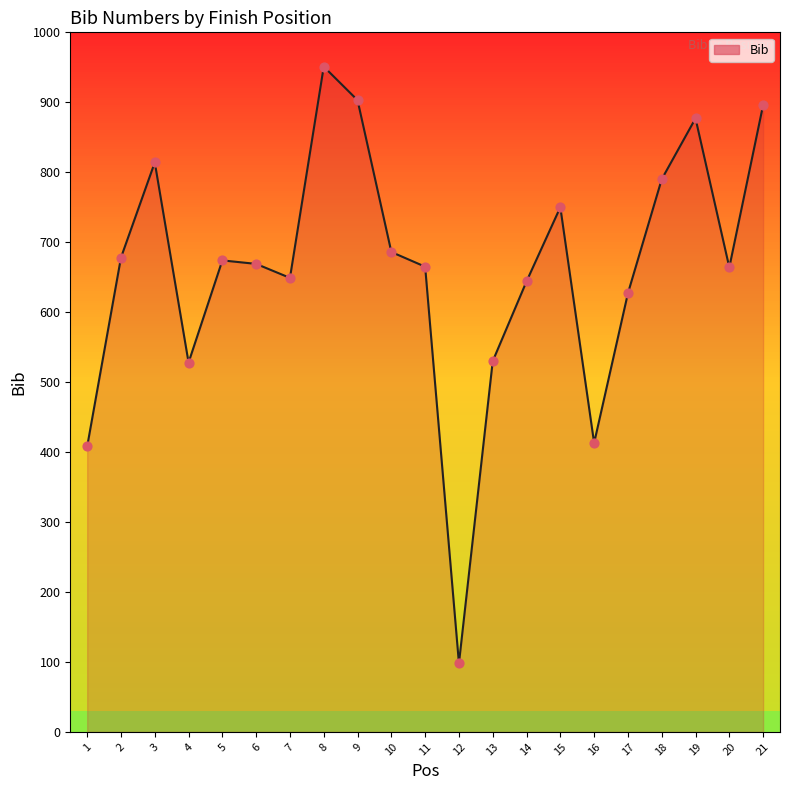

At which category is the sum across all series the highest?

8